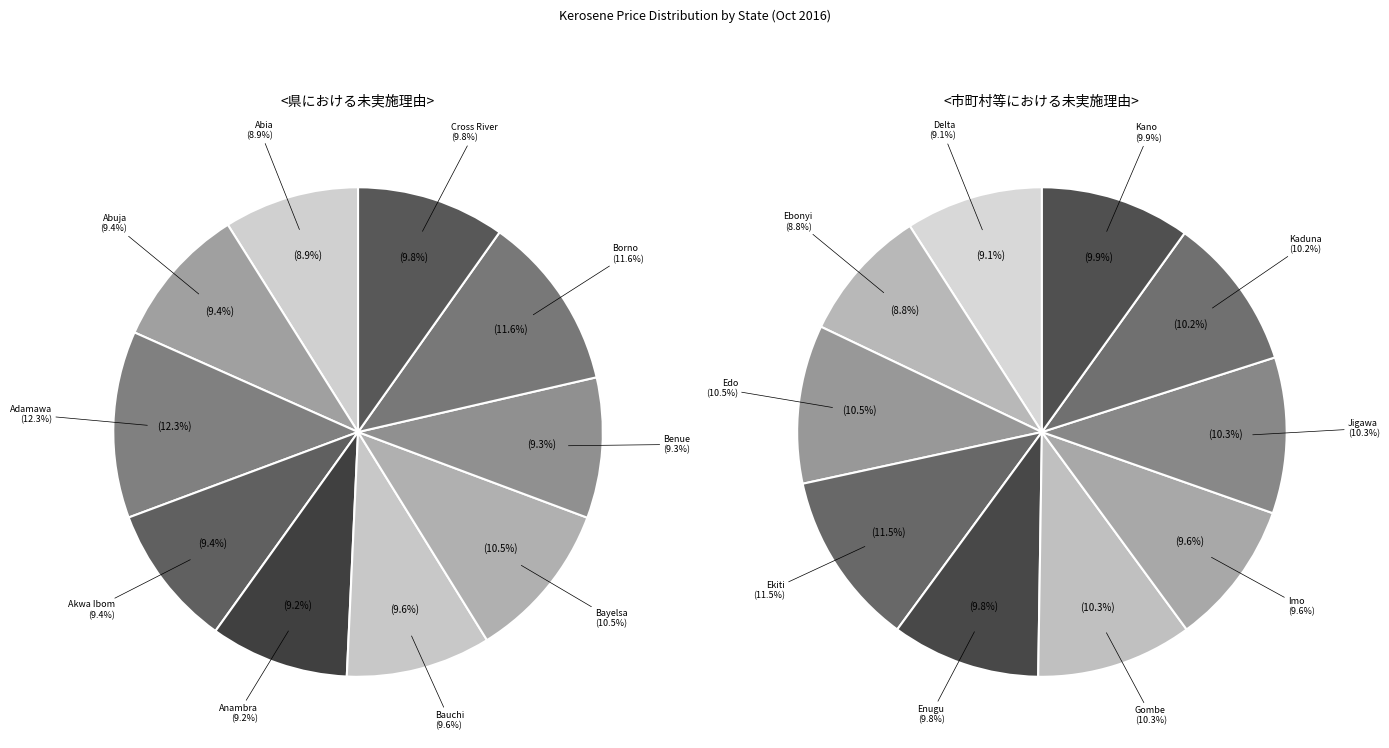

The Ekiti slice represents 14% of the pie. True or false?

False